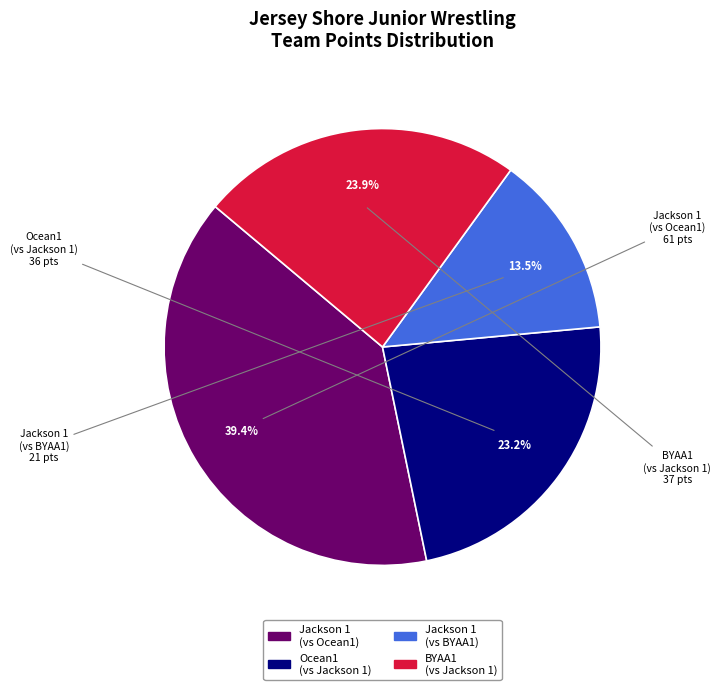

How many slices are in this pie chart?

4